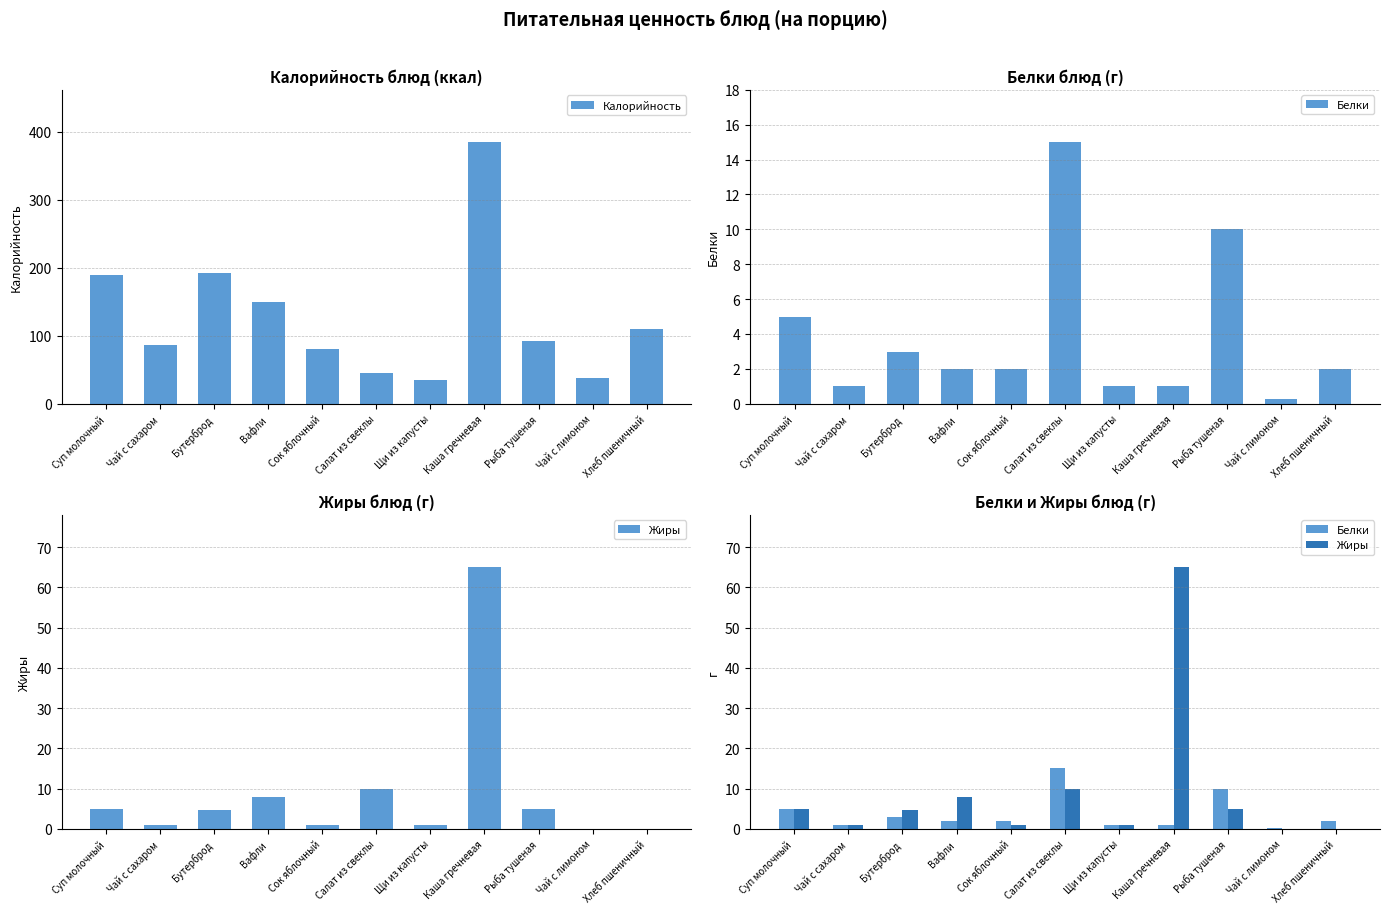

True or false: Белки has a value of 0.7 at Чай с сахаром.

False